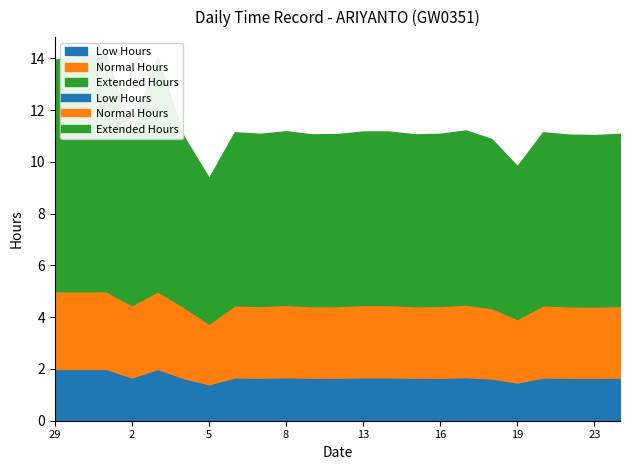

How many series are shown in this chart?

3